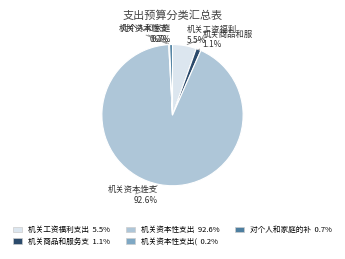

Is there any slice that represents more than half of the pie?

Yes